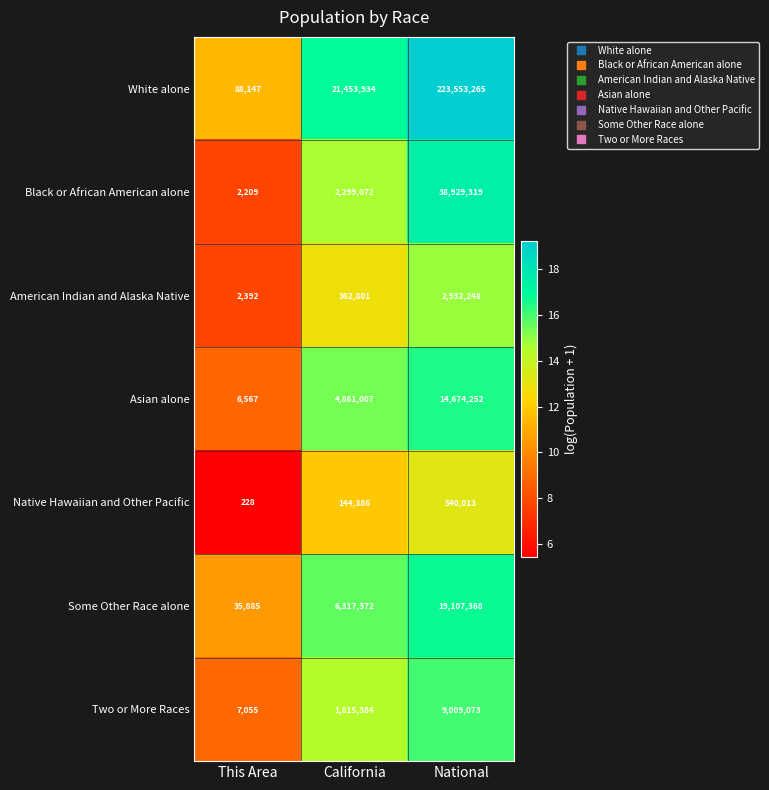

At which category is the sum across all series the highest?

National